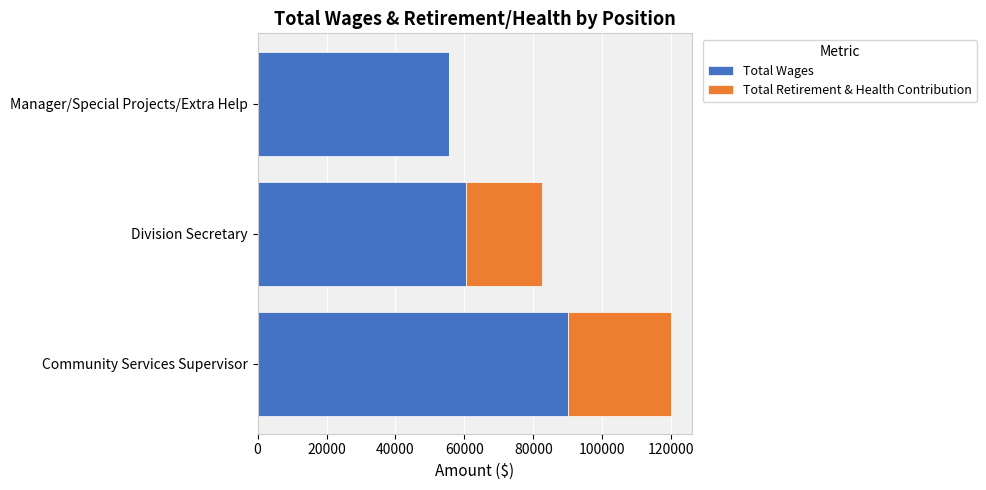

How many categories are shown in the chart?

3